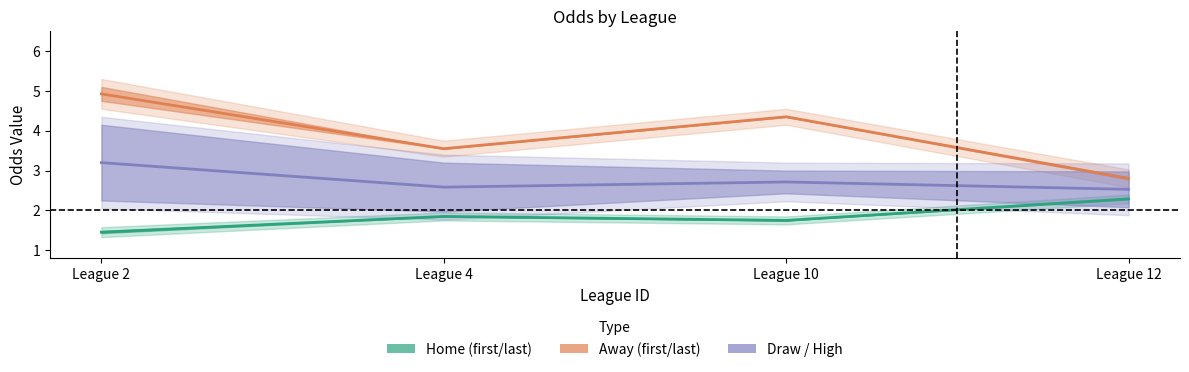

What is the difference between the maximum and minimum values in the home mid series?

0.8